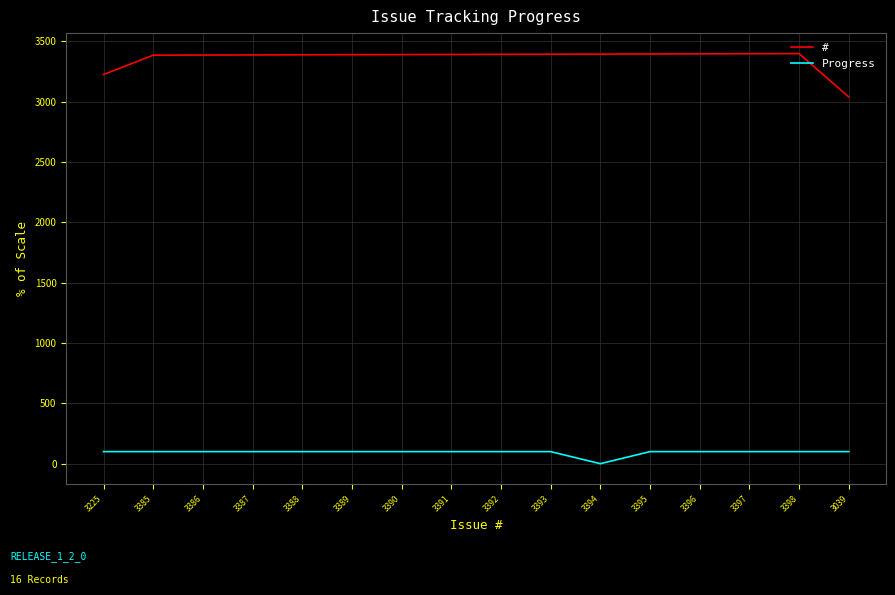

Which category has the lowest value in the Progress series?

3394